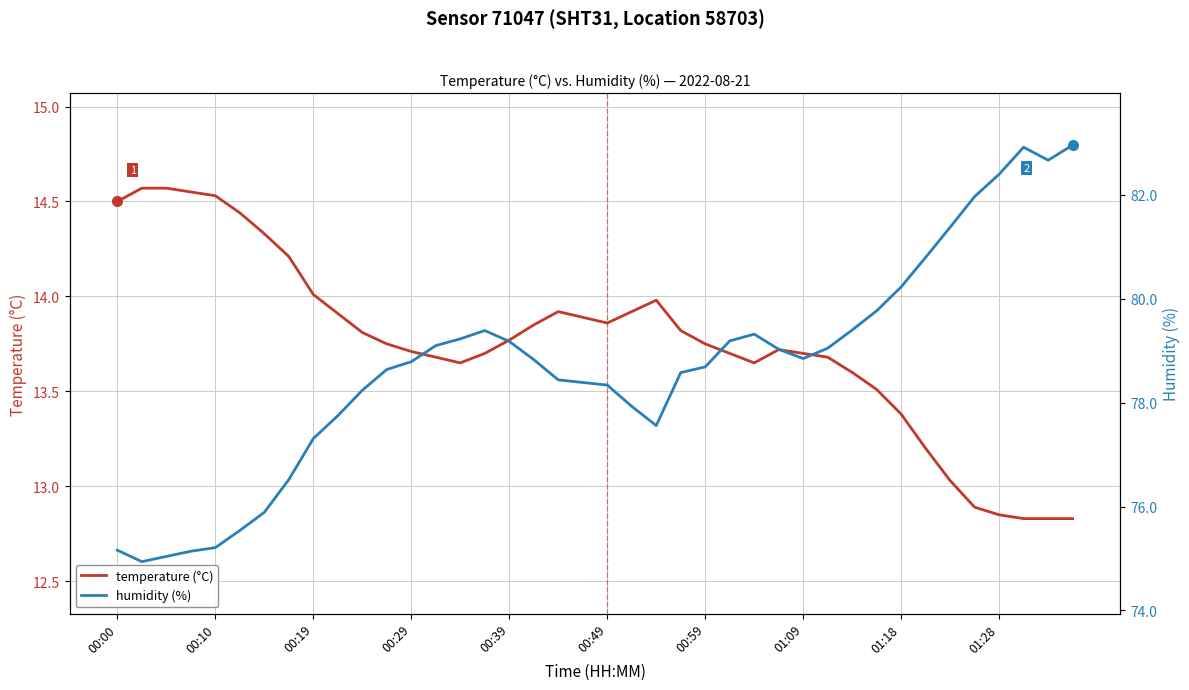

At which label does temperature (°C) first exceed 13?

00:00